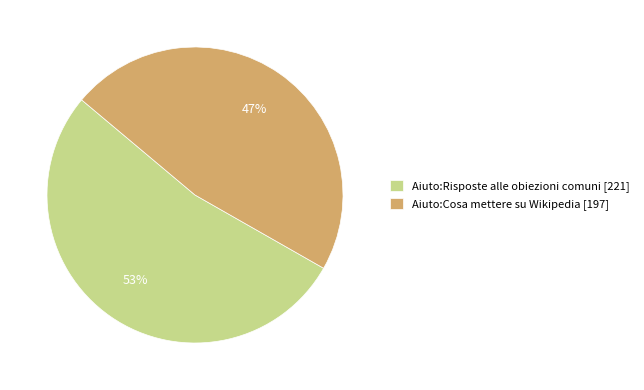

How many segments does this pie chart have?

2